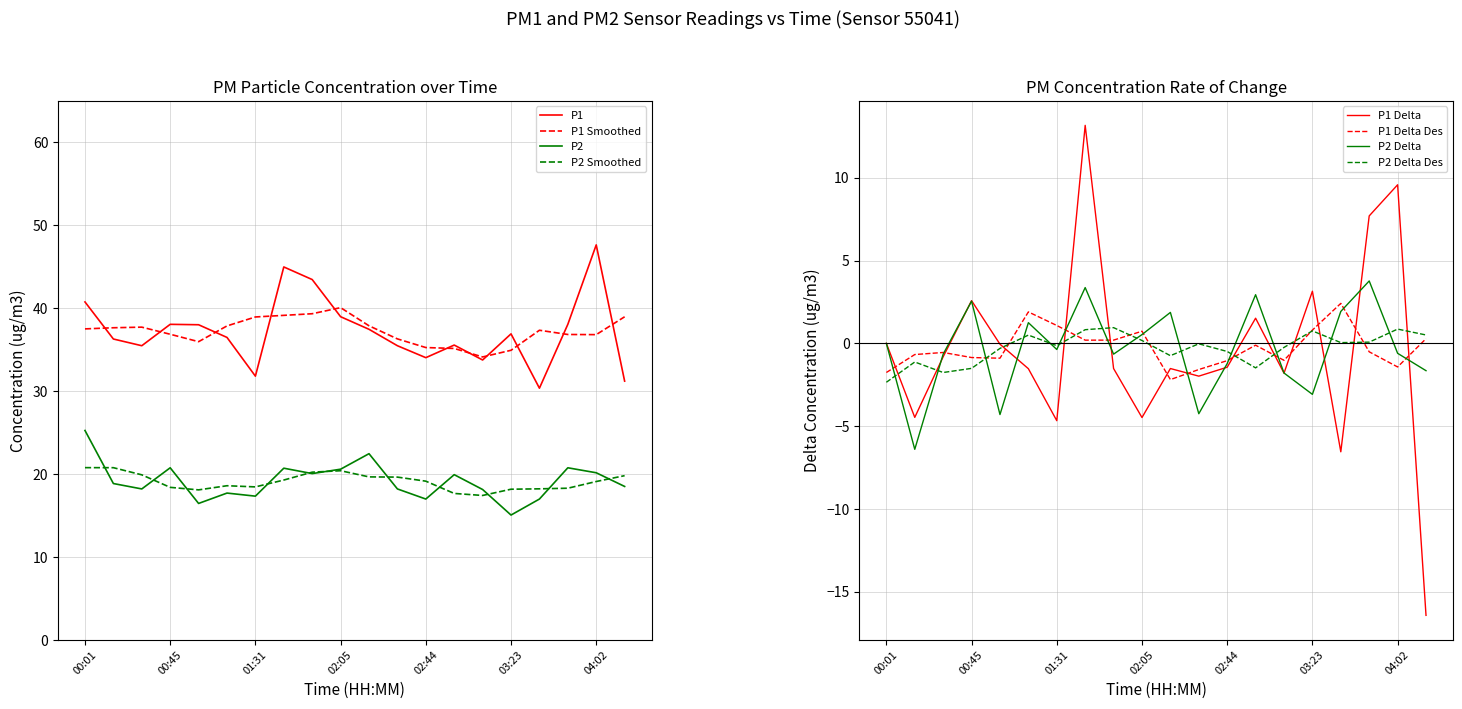

True or false: P2 has more than 2 interior local peaks.

True